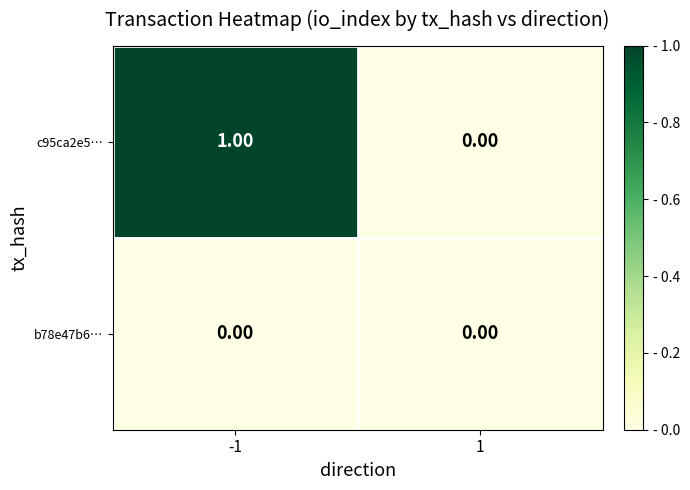

Which series has the widest spread of values?

c95ca2e5…